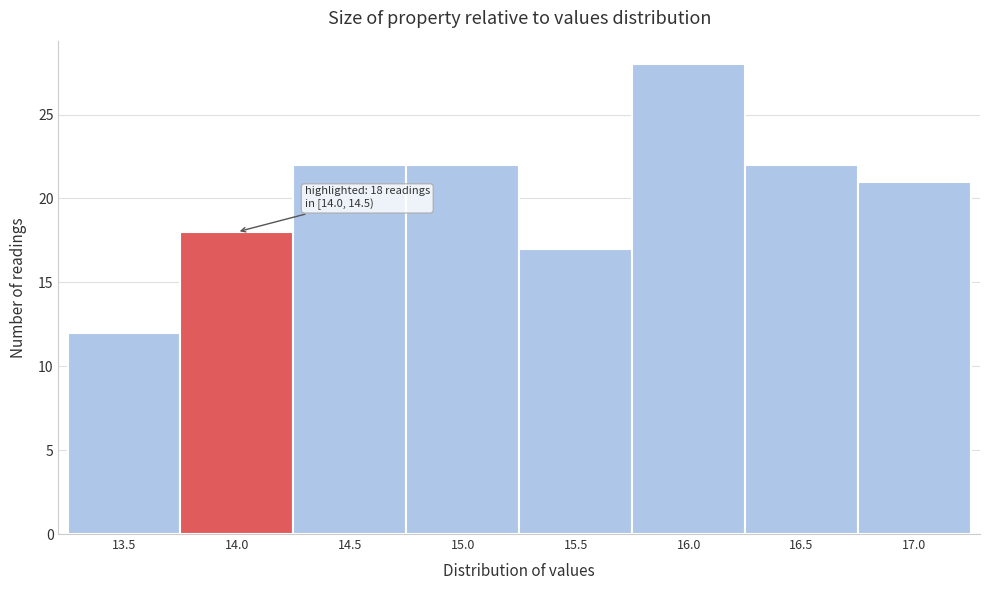

Reading right to left, extract all data points from this chart.

17.0=21	16.5=22	16.0=28	15.5=17	15.0=22	14.5=22	14.0=18	13.5=12